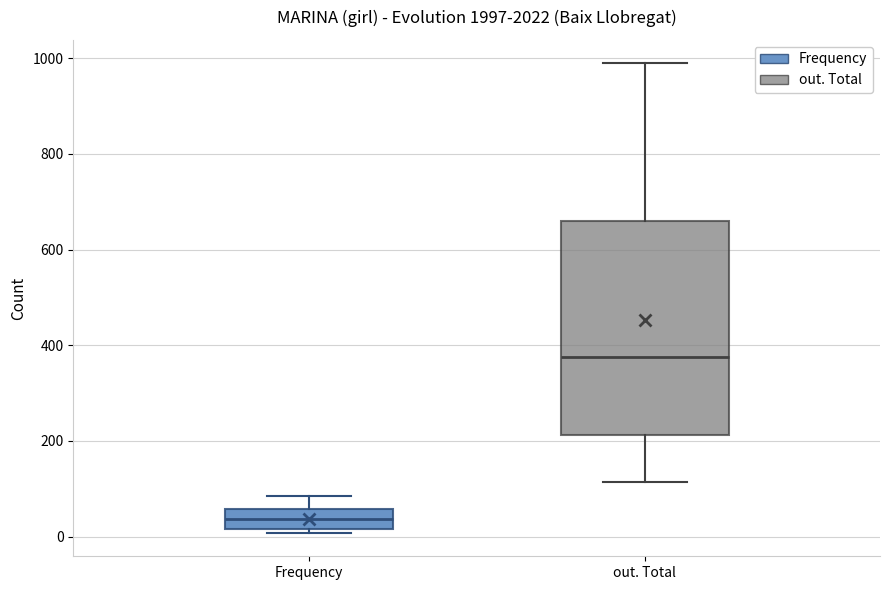

Where is the upper edge of the box for Frequency on the y-axis? The values are not printed on the chart, so give them approximately, as read against the axis.

60